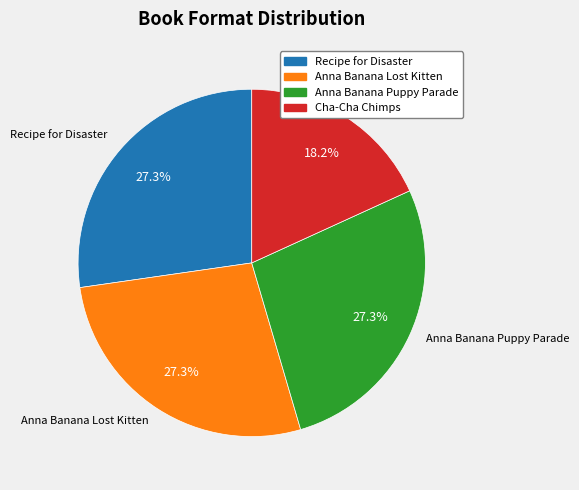

Does any single category account for the majority?

No